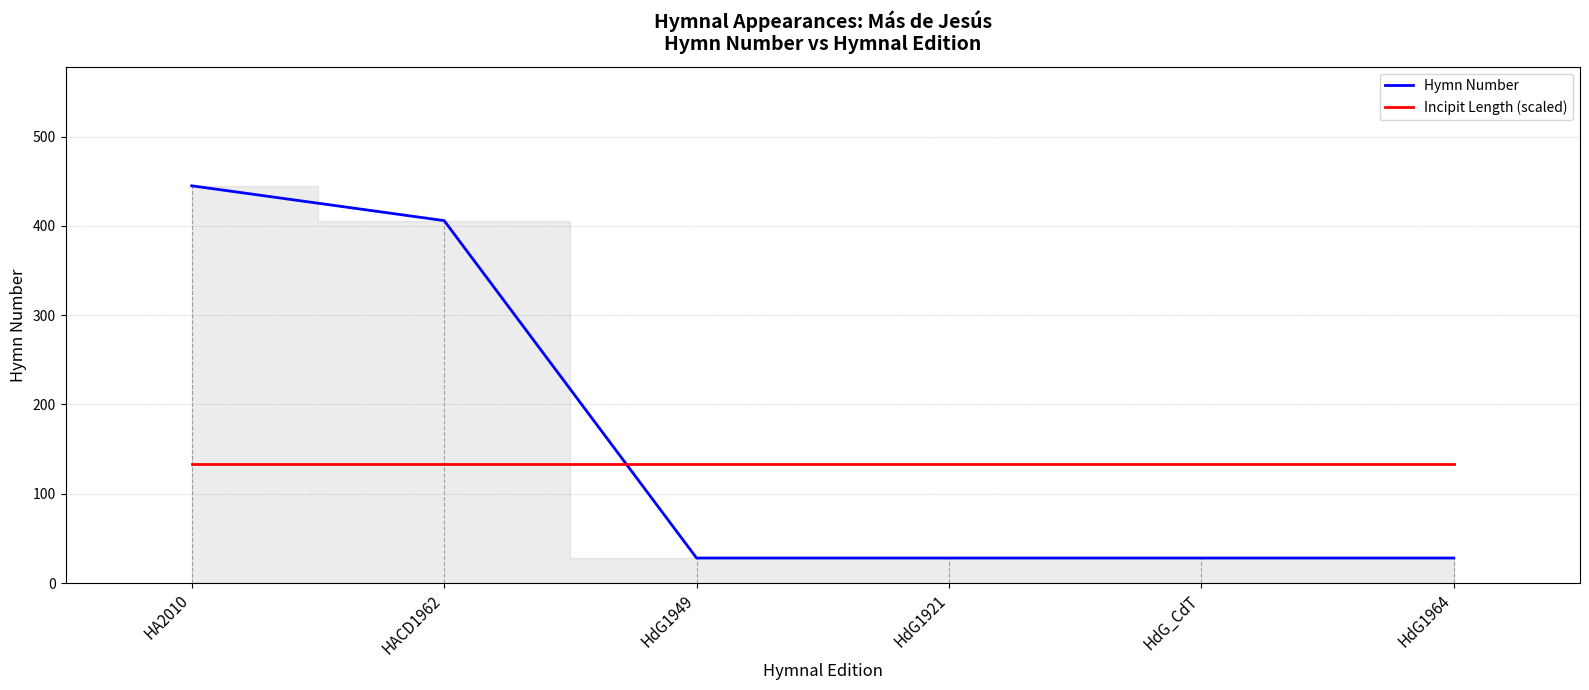

Rank the series by their average value, from highest to lowest.

Hymn Number, Incipit Length (scaled)